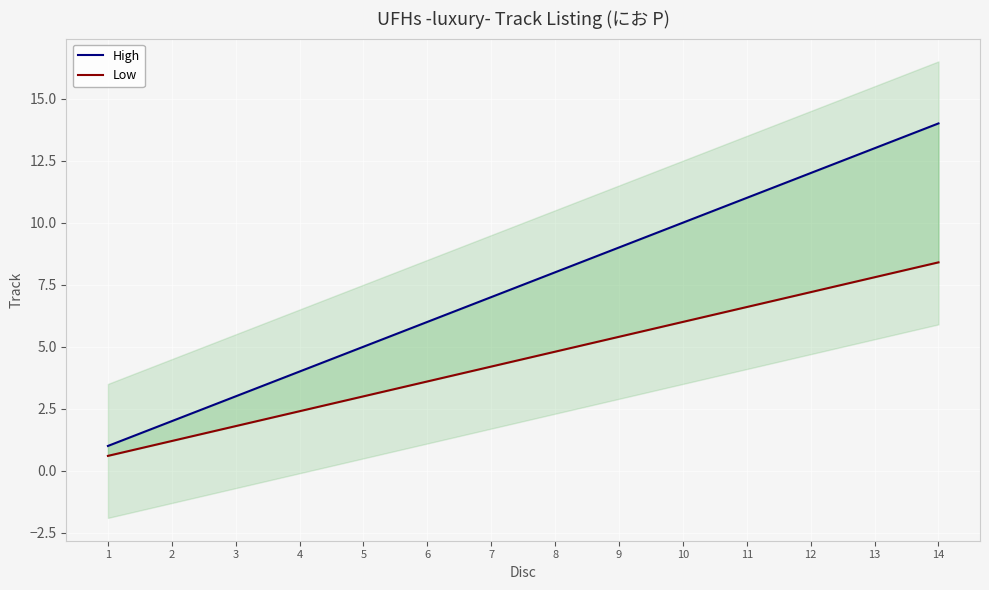

At which label does Low reach its peak?

14